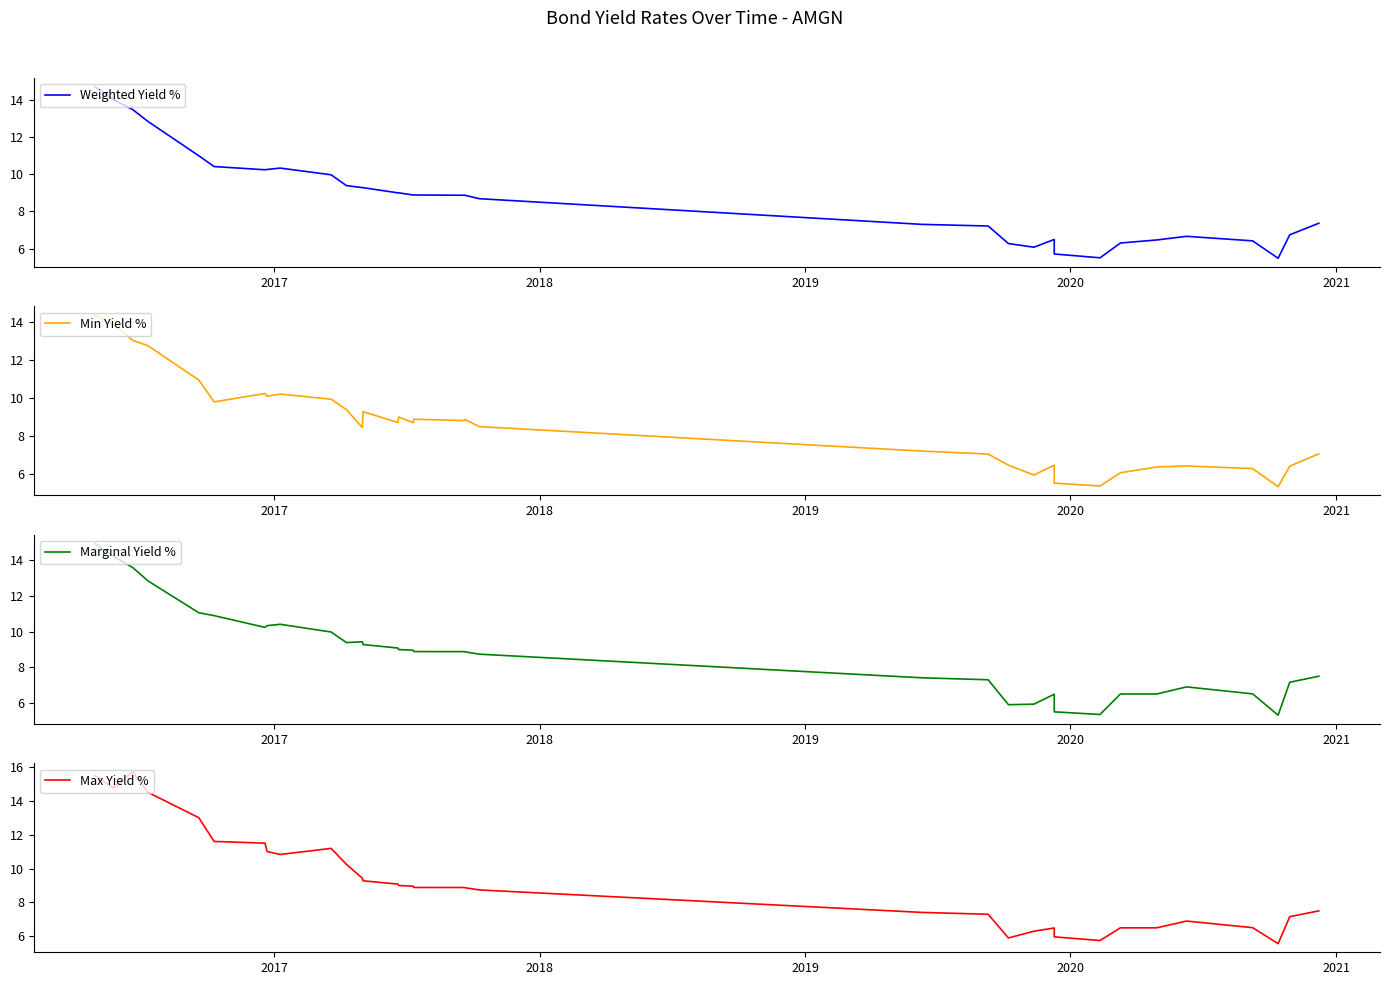

Which series ends up on top after the final intersection of Marginal Yield % and Weighted Yield %?

Marginal Yield %